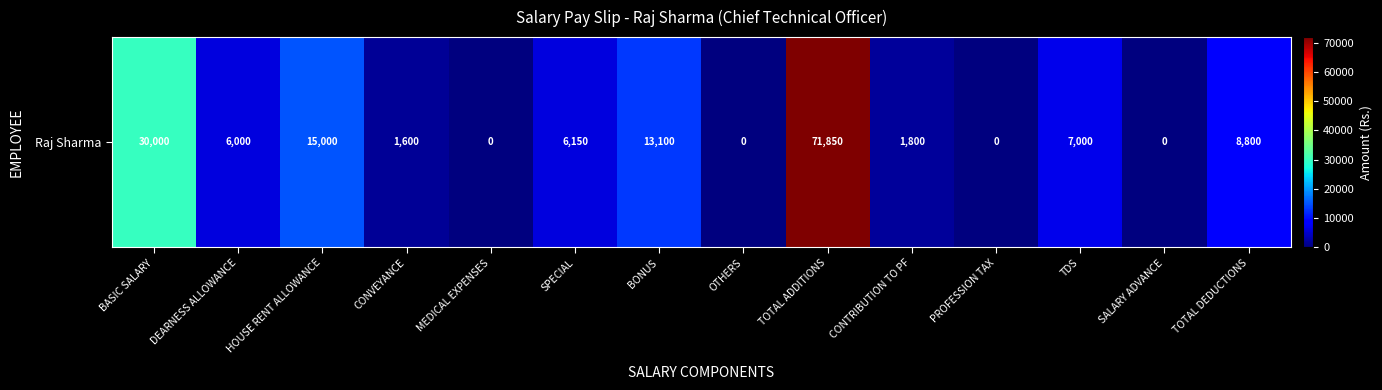

Reading right to left, extract all data points from this chart.

8800	0	7000	0	1800	71850	0	13100	6150	0	1600	15000	6000	30000